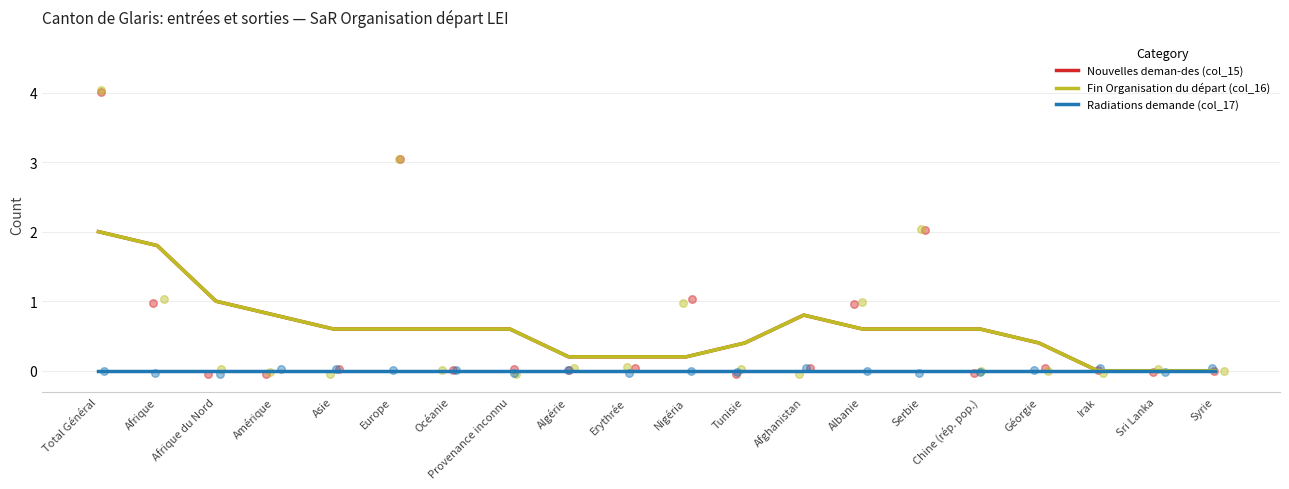

What are all the series names shown in the legend?

Nouvelles deman-des (col_15), Fin Organisation du départ (col_16), Radiations demande (col_17)